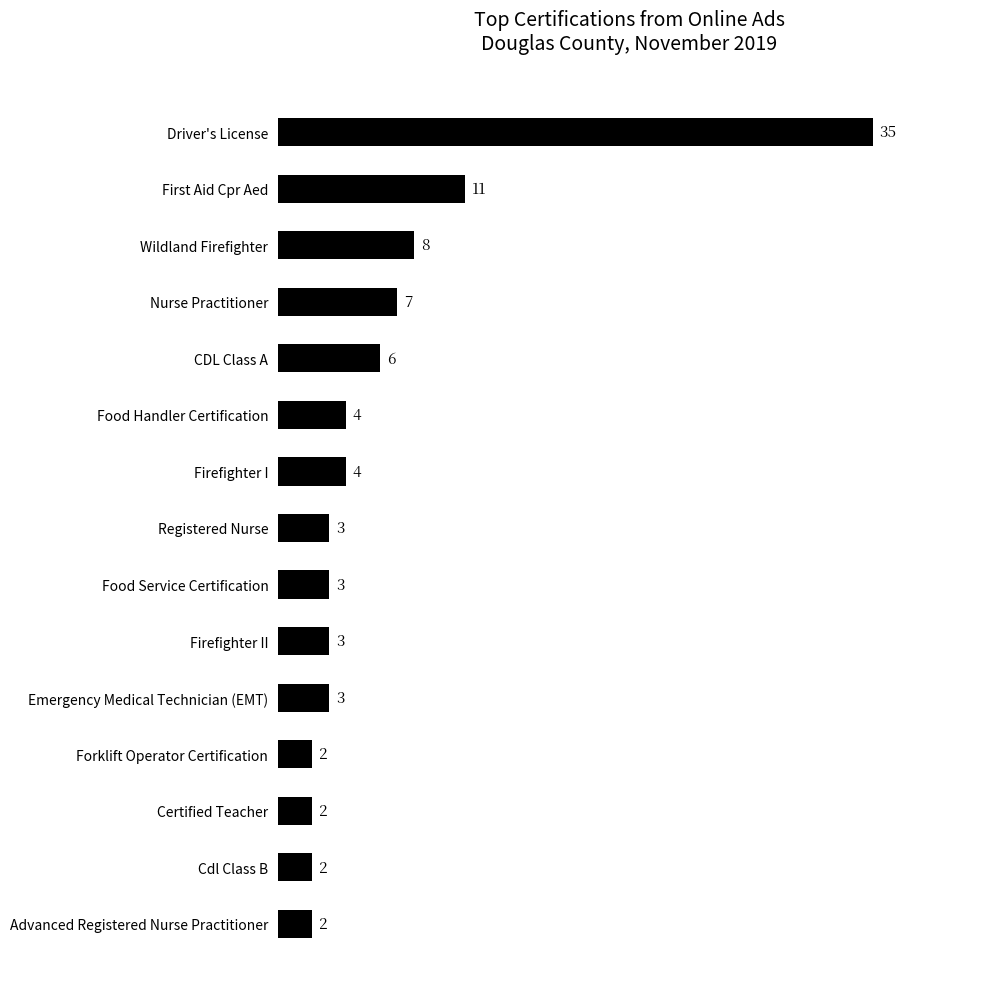

How many data points does each series have?

15